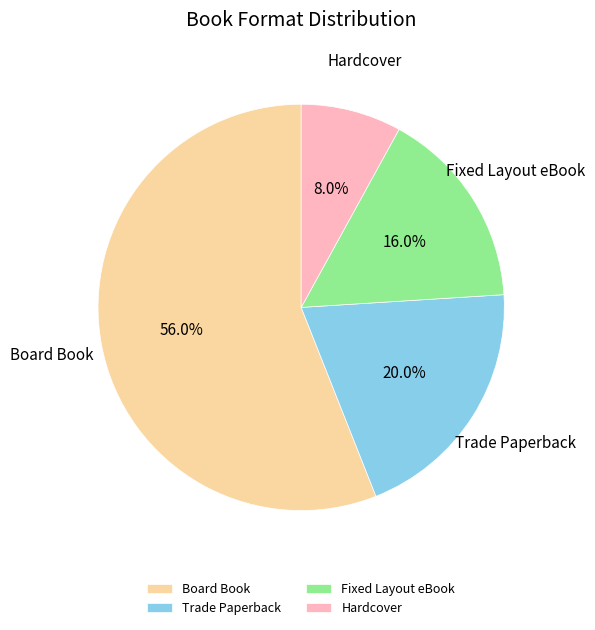

Rank the categories by value from lowest to highest.

Hardcover, Fixed Layout eBook, Trade Paperback, Board Book